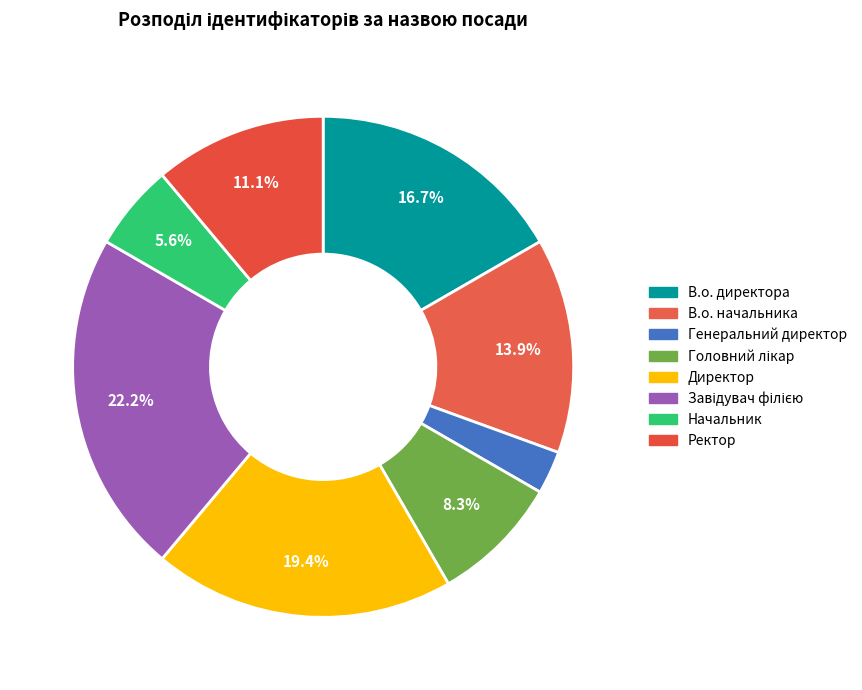

Is there any slice that represents more than half of the pie?

No